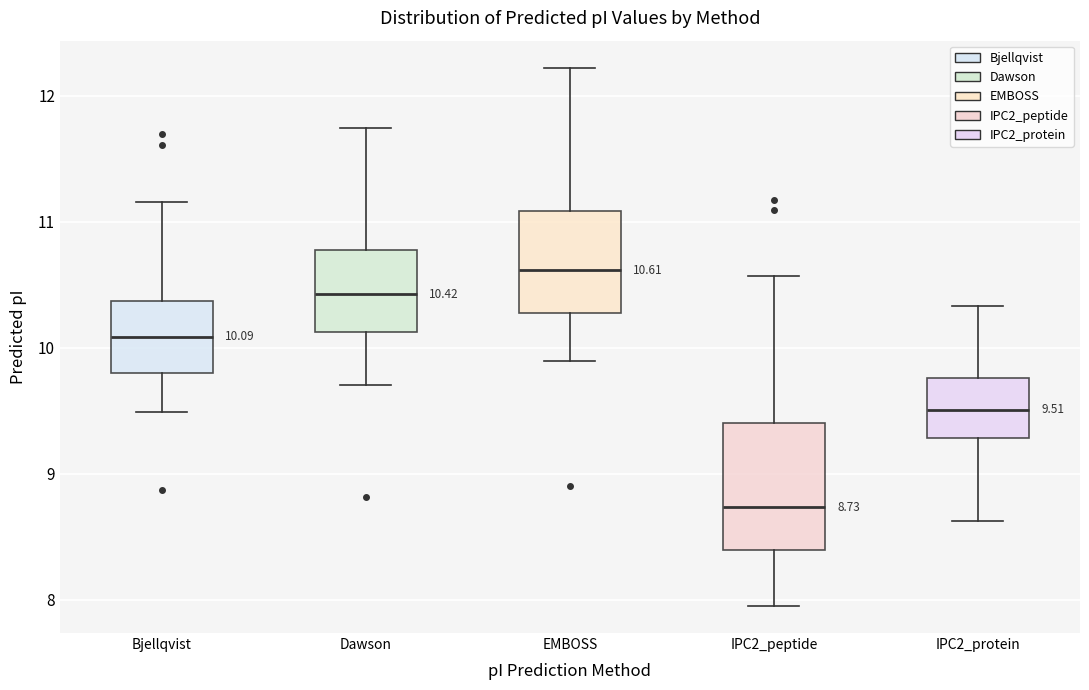

Which box has the lowest median line?

IPC2_peptide